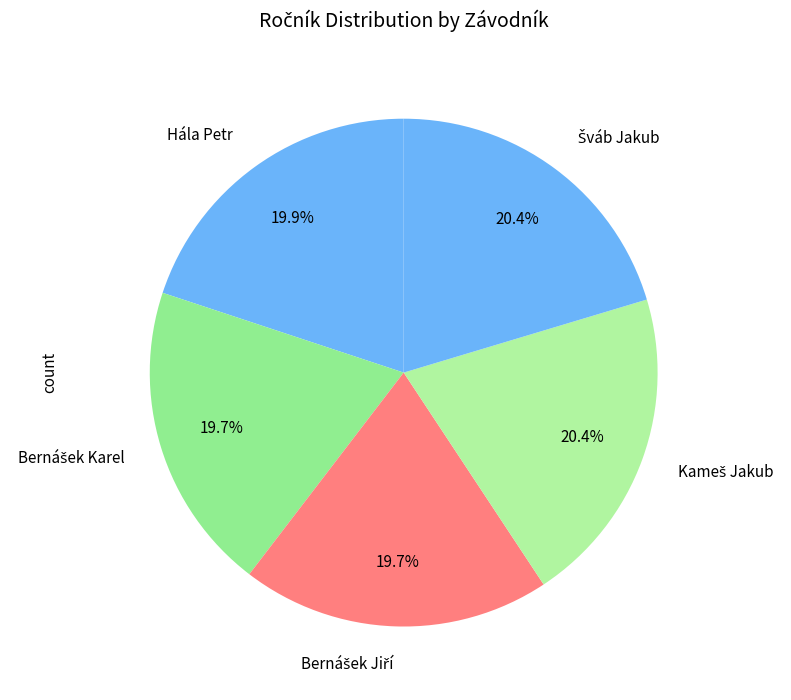

Does any single category account for the majority?

No